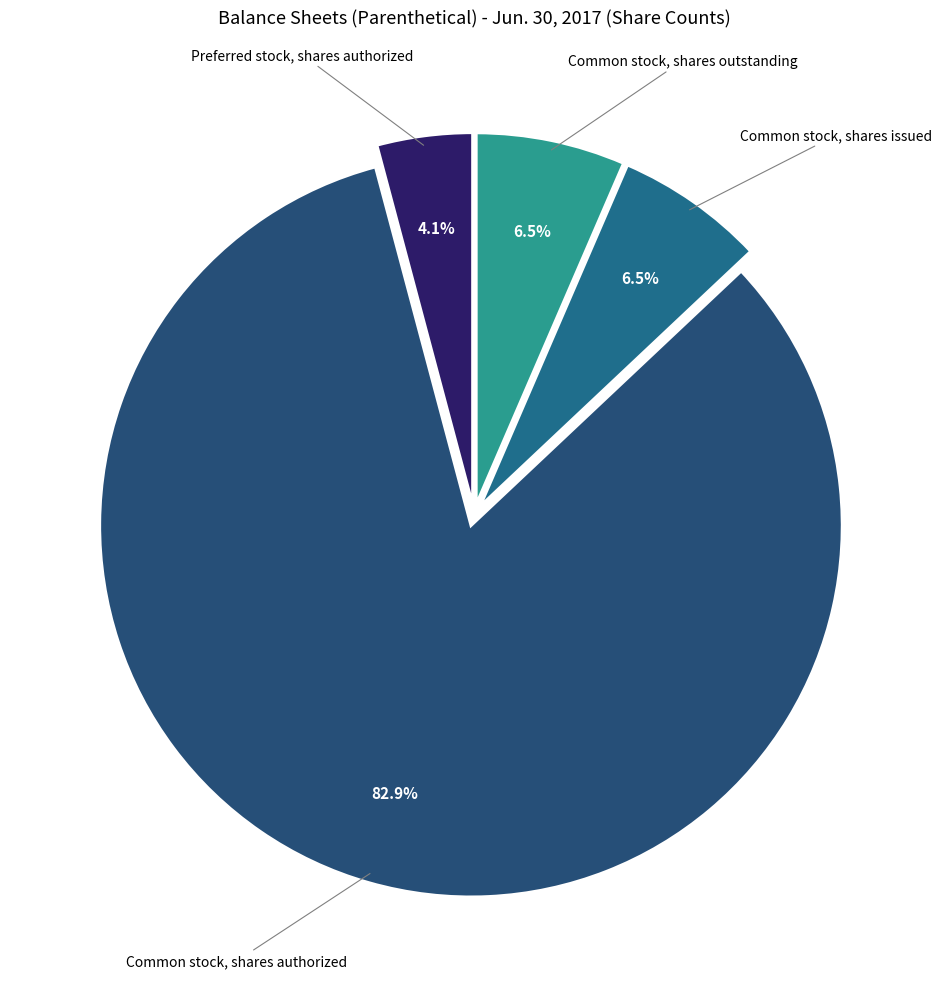

What is the largest slice in the pie chart?

Common stock, shares authorized